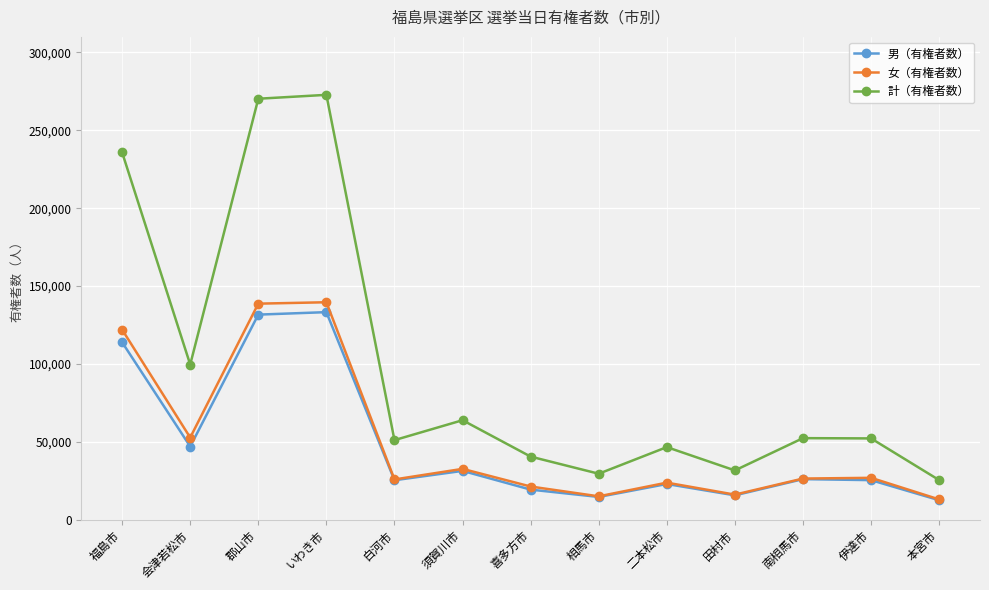

What is the sum of the 男（有権者数） values at 須賀川市 and 伊達市?

56564